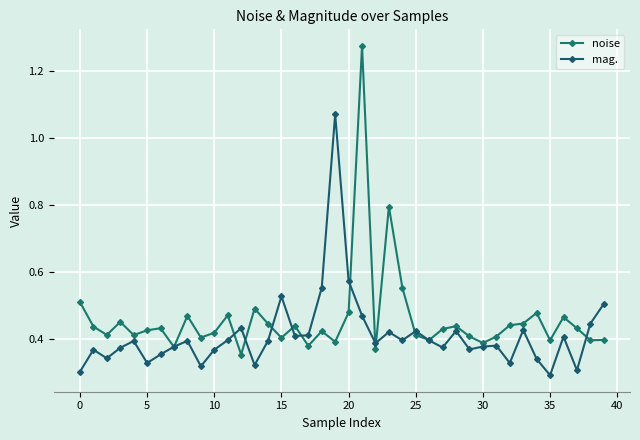

How many lines are shown in the chart?

2